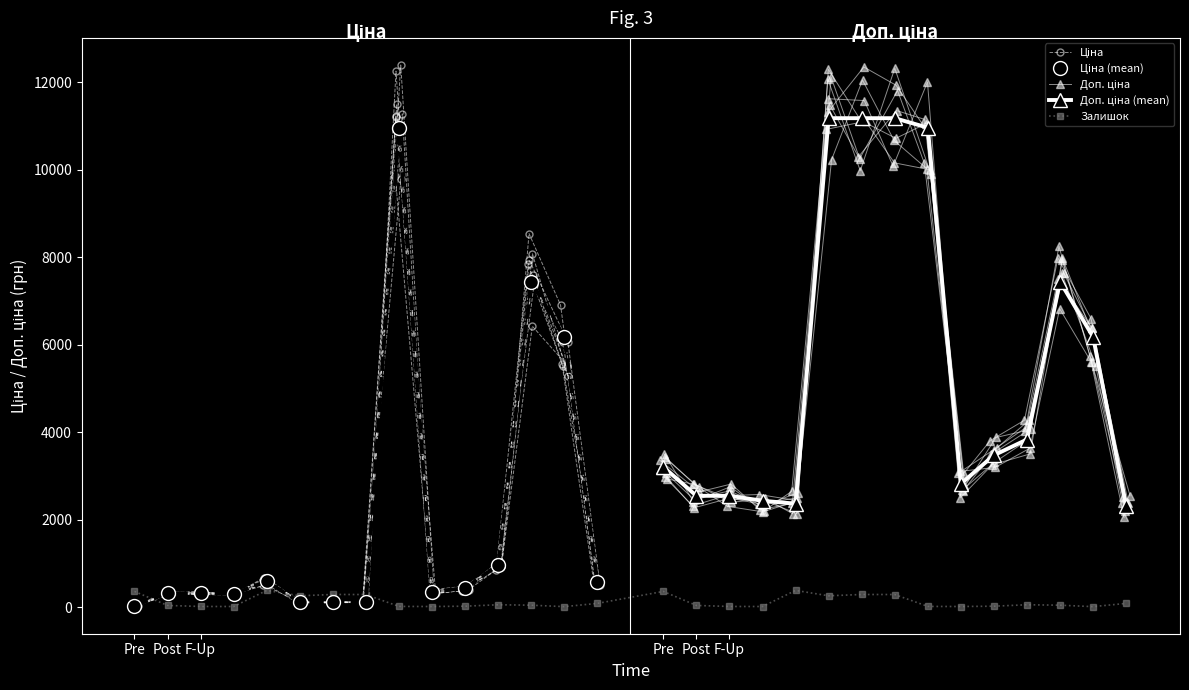

True or false: Доп. ціна and Ціна intersect in this chart.

False